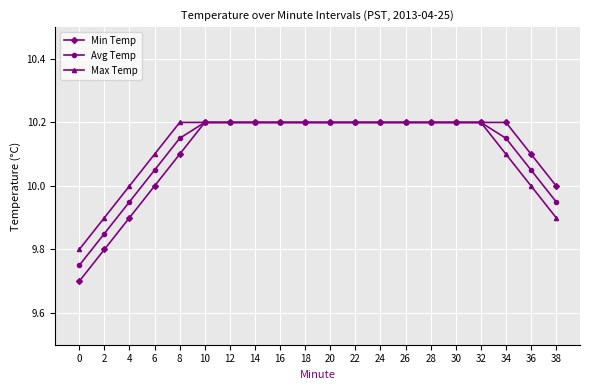

What is the value of the Min Temp point at the 20th from the left?

10.0